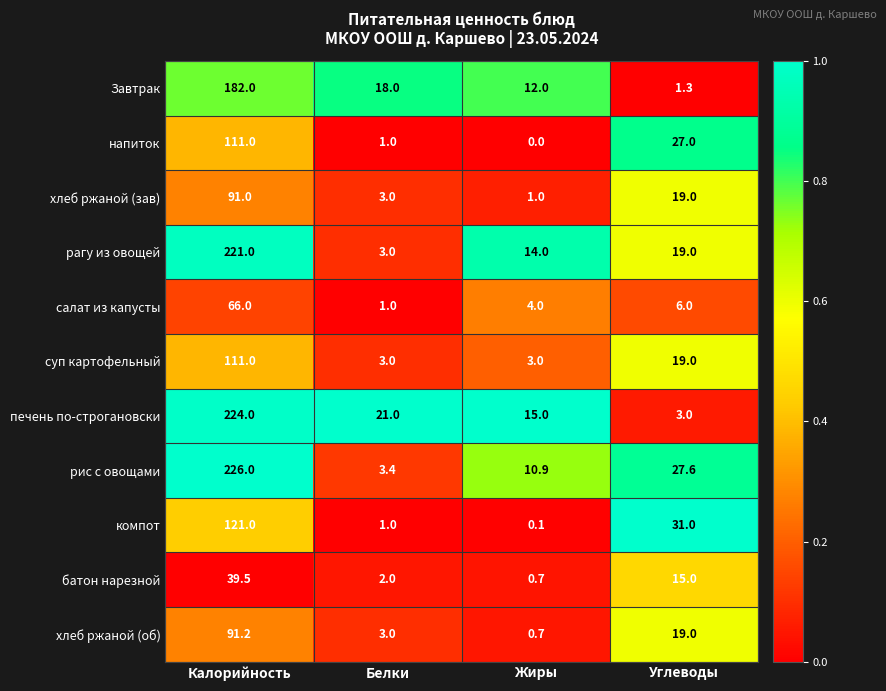

What is the difference between the рис с овощами values at Жиры and Белки?

7.5